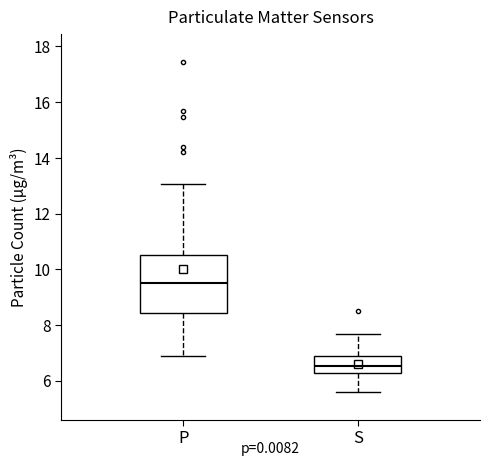

Where does the upper whisker of the box for P end on the y-axis? The values are not printed on the chart, so give them approximately, as read against the axis.

13.0